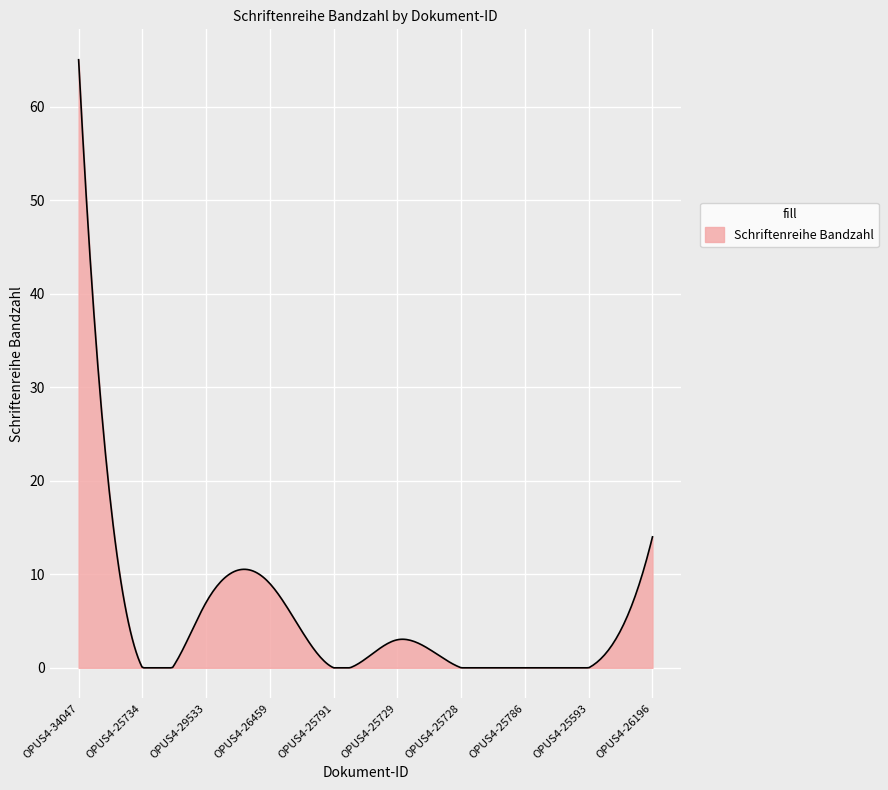

How many lines are shown in the chart?

1